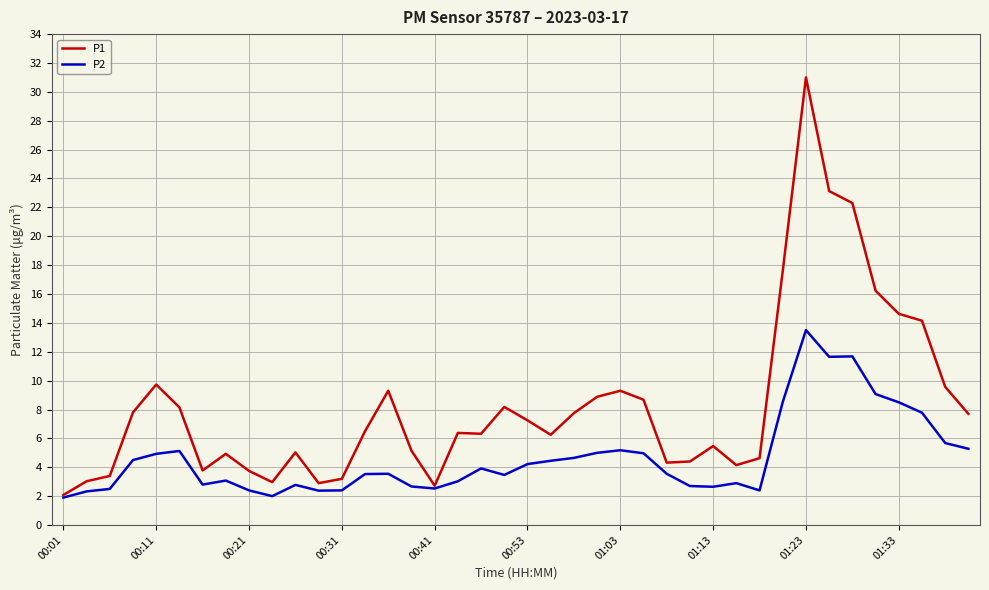

What is the minimum value shown in the chart?

1.9